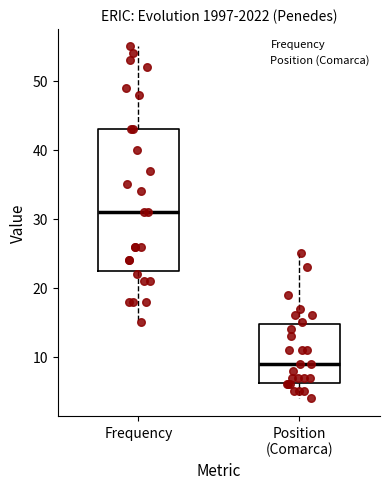

Which box has the lowest median line?

Position (Comarca)